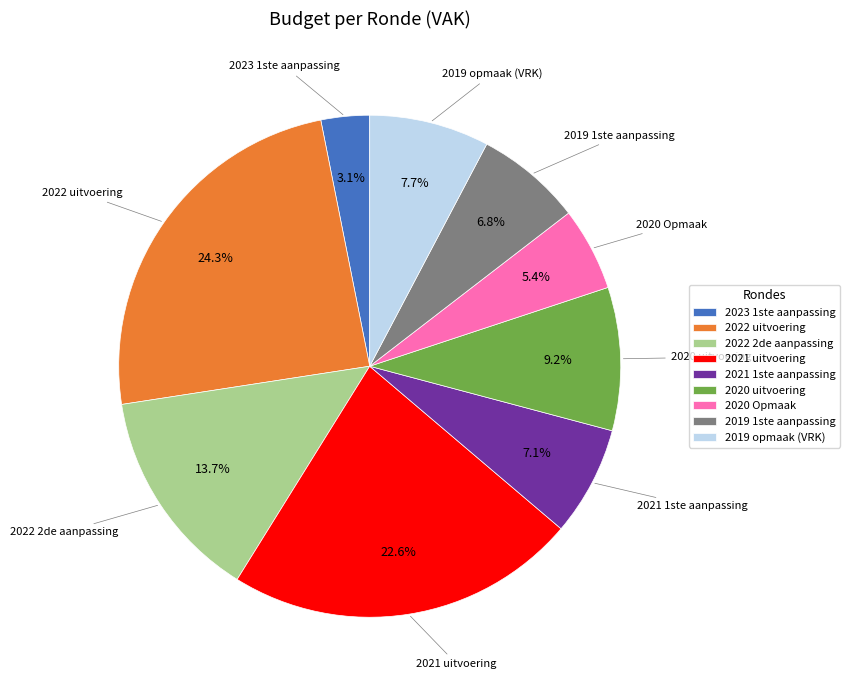

To the nearest percent, what is the difference between the largest and smallest slice percentages?

21%